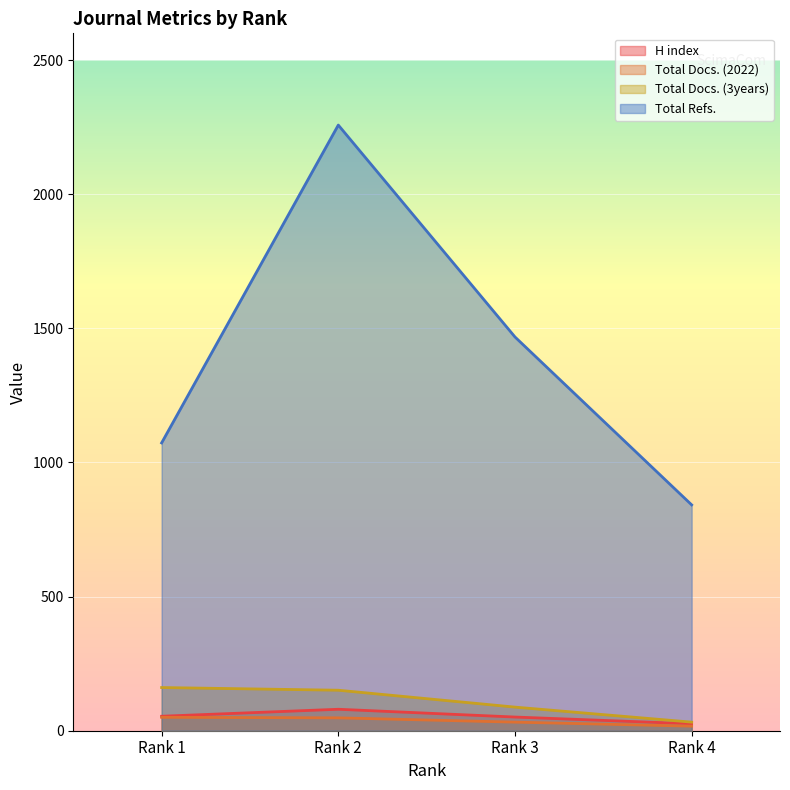

What is the sum of the H index values at Rank 4 and Rank 1?

80